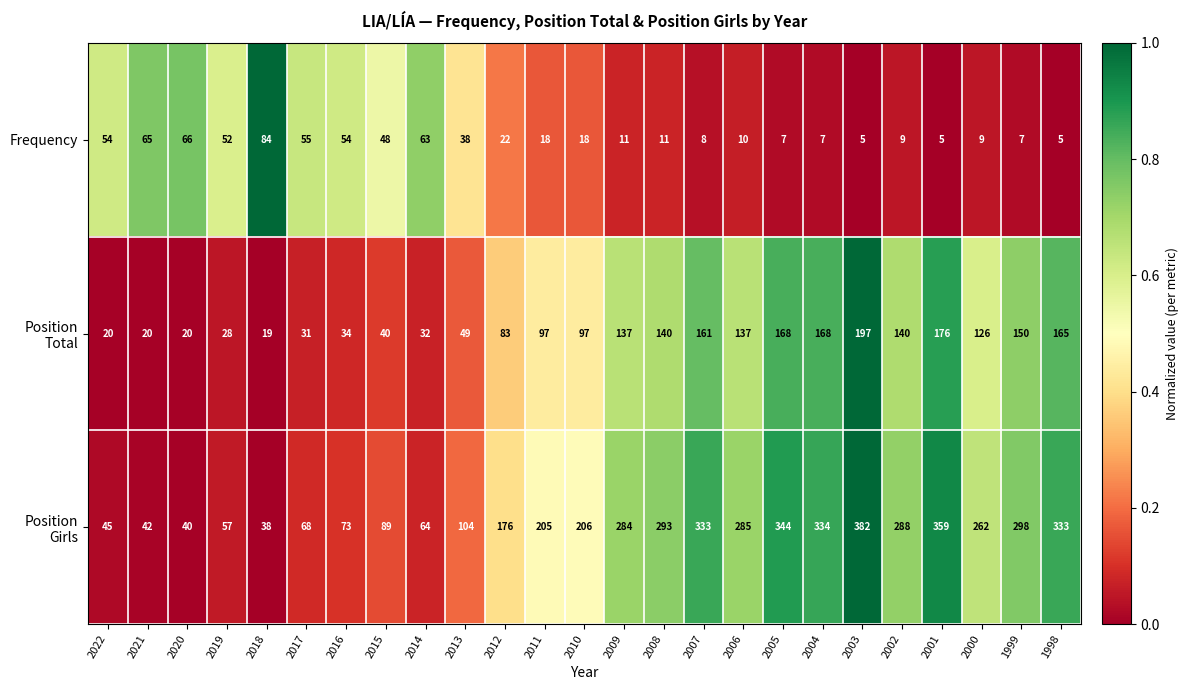

What is the difference between the maximum and minimum values in the Frequency series?

79